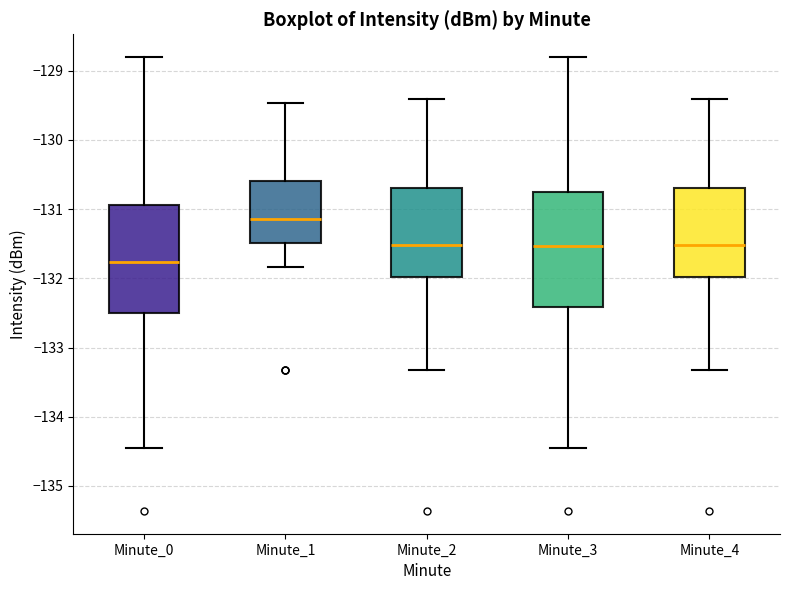

Reading left to right, read every box against the y-axis: the position of its median line, the range the box covers, and the ends of its whiskers. The values are not printed on the chart, so give them approximately, as read against the axis.

Minute_0: median -131.8, box -132.5 to -130.9, whiskers -134.5 to -128.8
Minute_1: median -131.1, box -131.5 to -130.6, whiskers -131.8 to -129.5
Minute_2: median -131.5, box -132.0 to -130.7, whiskers -133.3 to -129.4
Minute_3: median -131.5, box -132.4 to -130.7, whiskers -134.5 to -128.8
Minute_4: median -131.5, box -132.0 to -130.7, whiskers -133.3 to -129.4